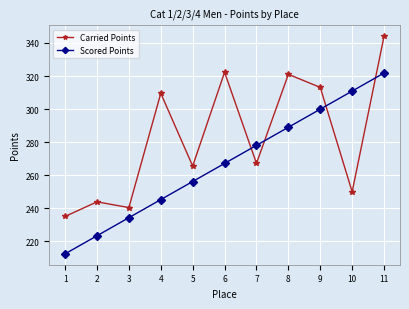

At 9, list the series in order from largest to smallest.

Carried Points, Scored Points